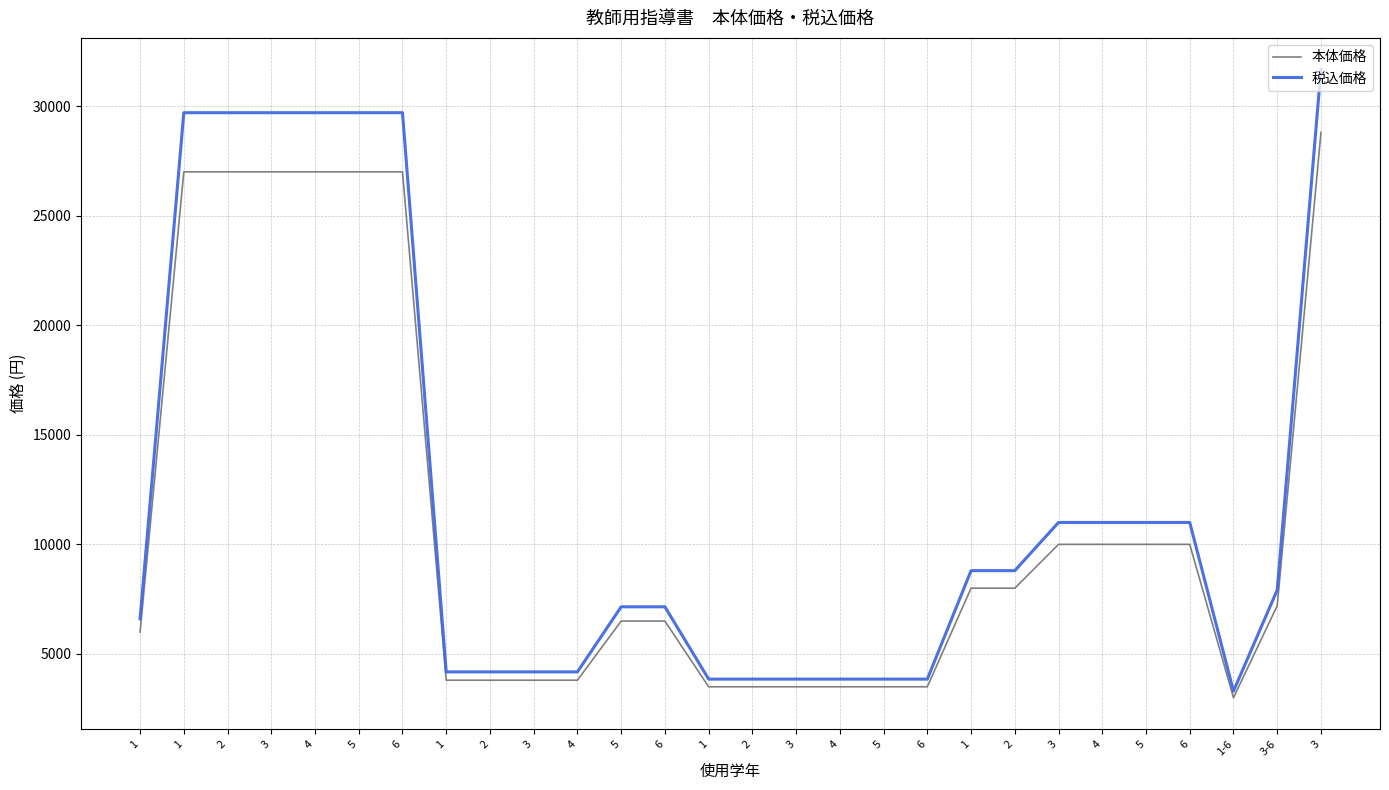

What is the label of the 10th point from the left?

3